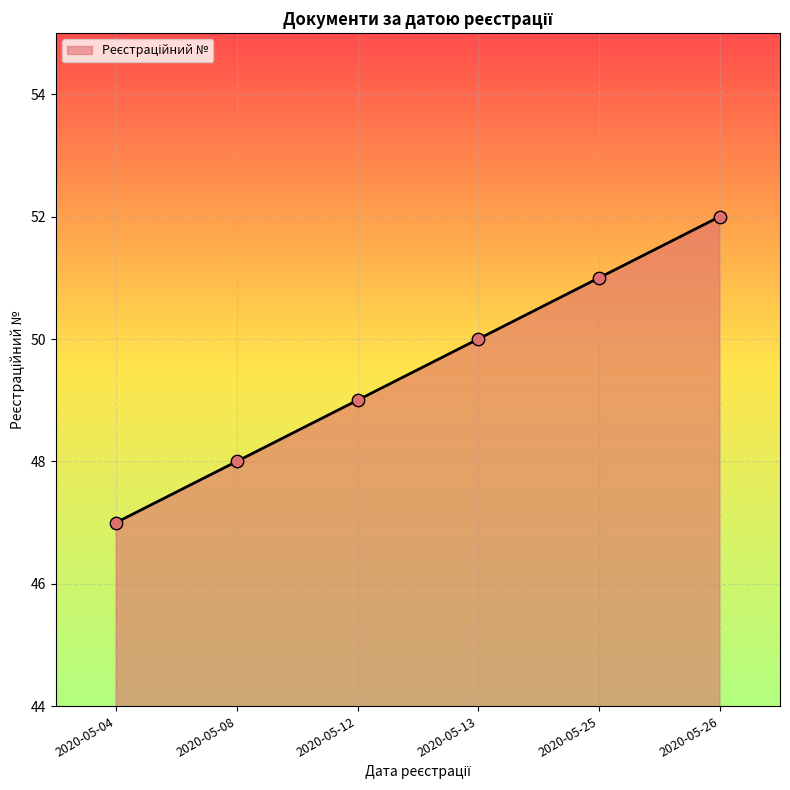

Which has a higher value, 2020-05-08 or 2020-05-25?

2020-05-25